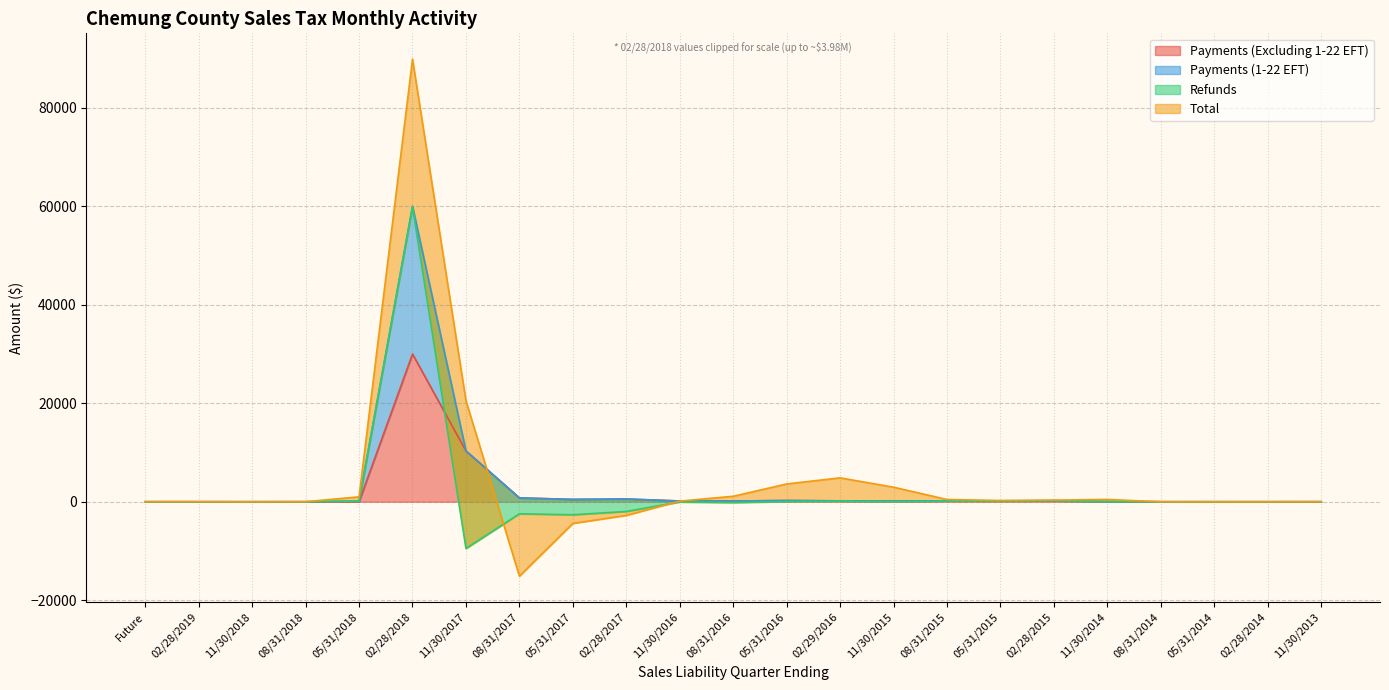

Between 05/31/2018 and 11/30/2016, which is larger?

11/30/2016